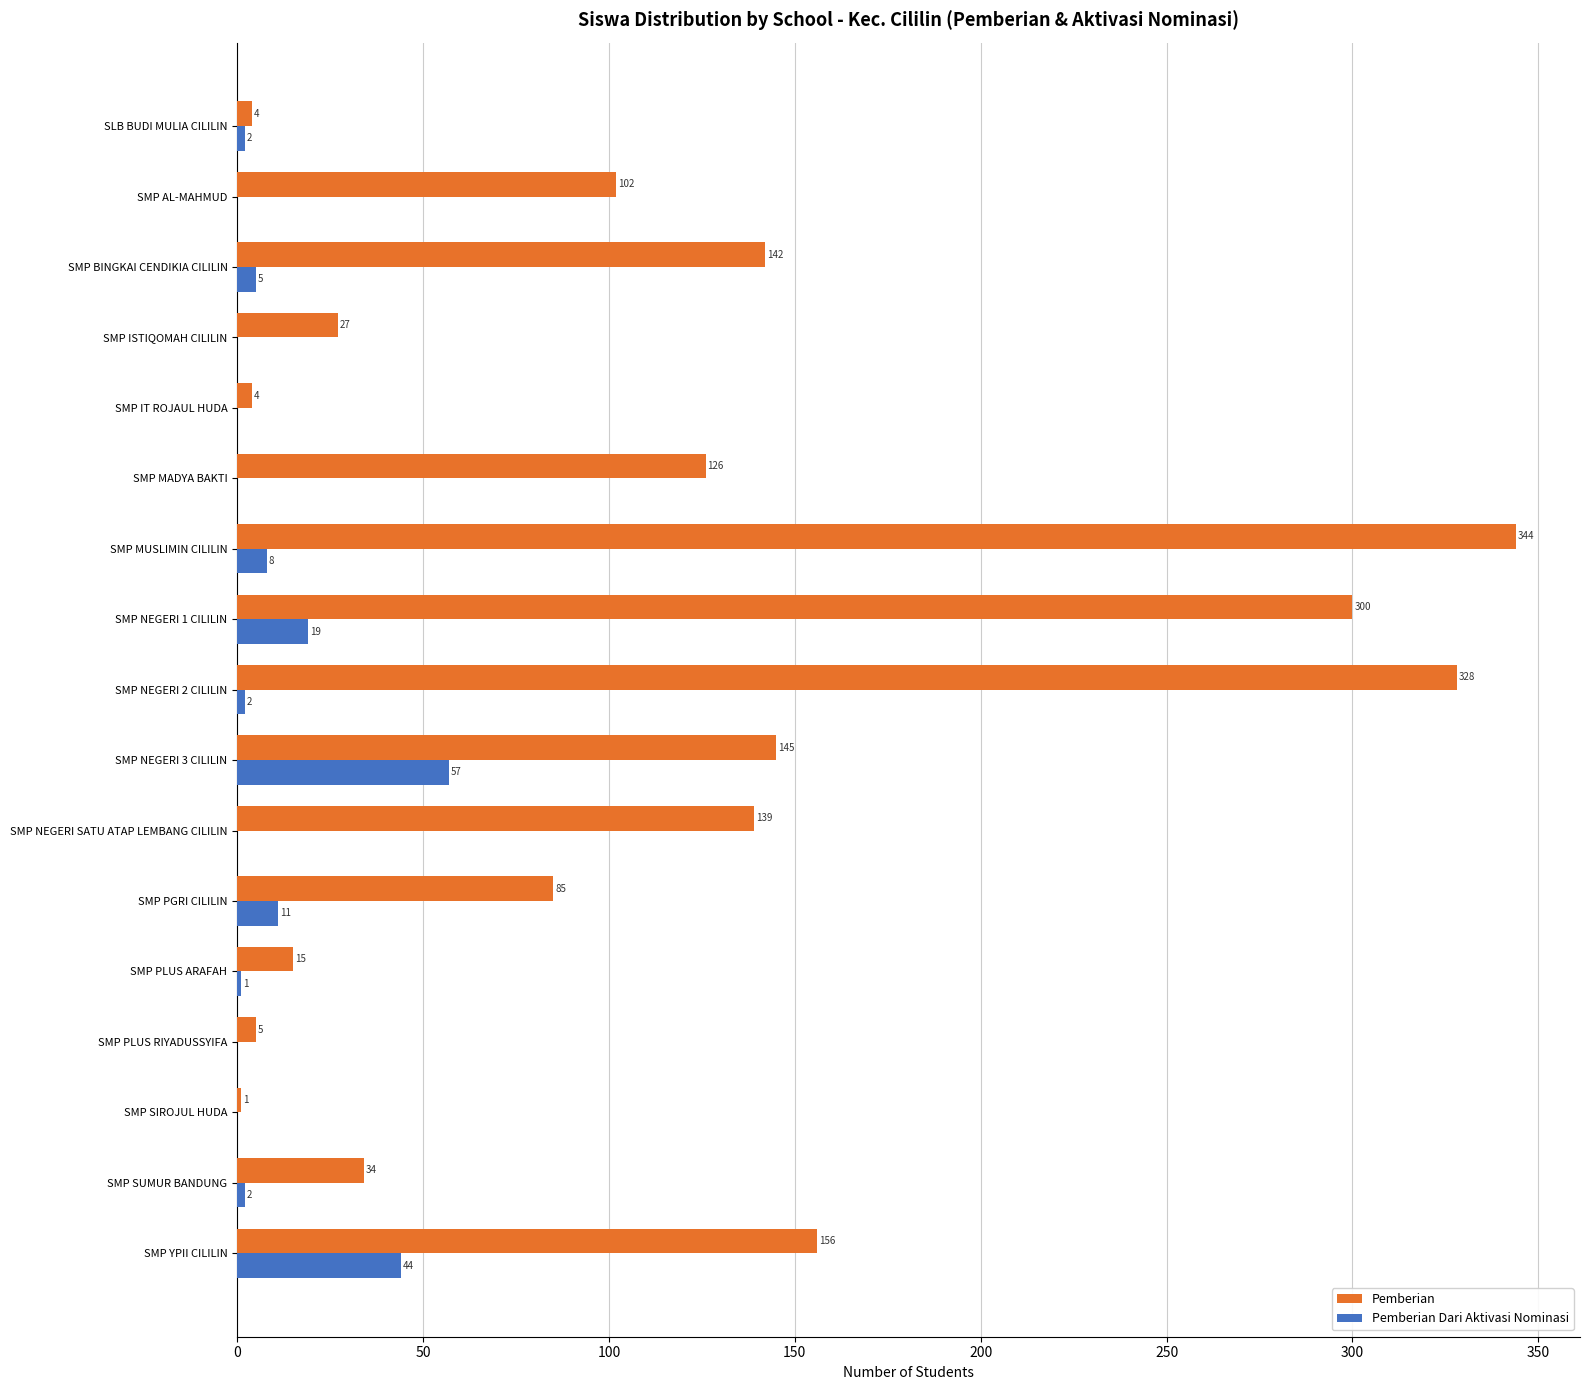

At which label is Pemberian Dari Aktivasi Nominasi closest to 28?

SMP NEGERI 1 CILILIN